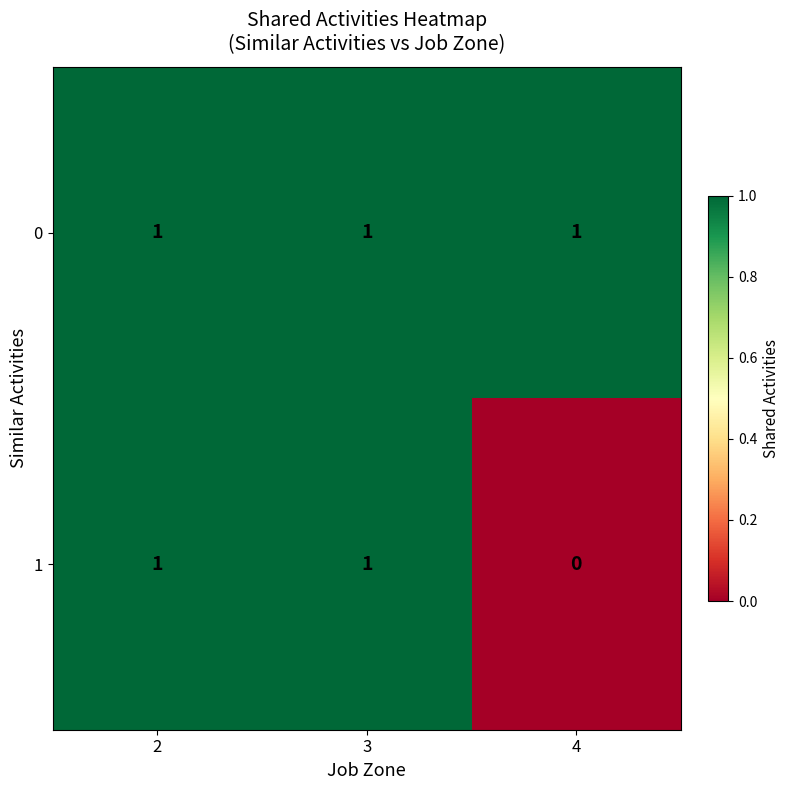

Which category has the lowest value across all series?

4